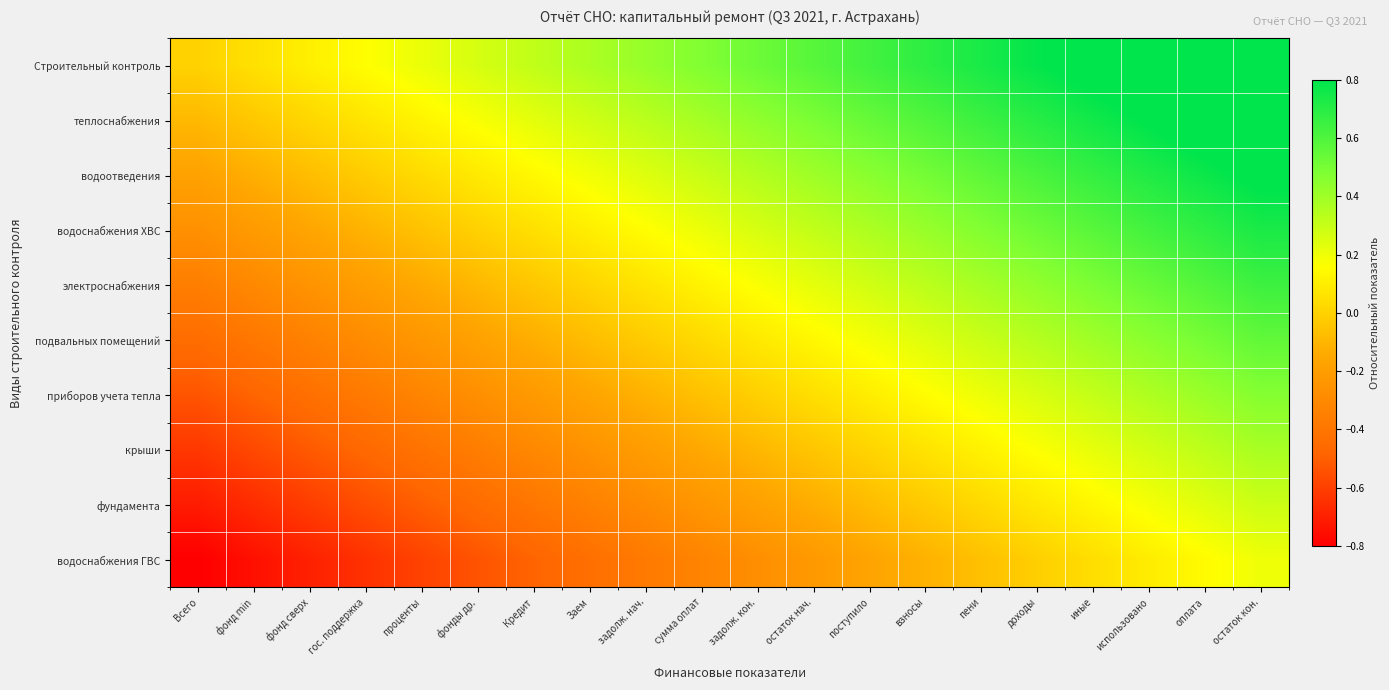

At how many categories does at least one series exceed 0?

19